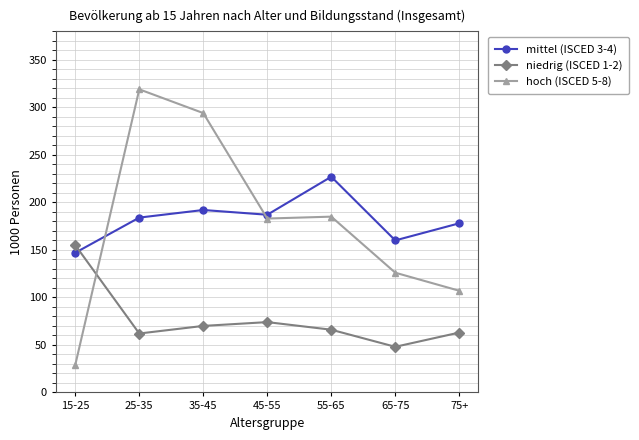

What is the maximum value for mittel (ISCED 3-4)?

227